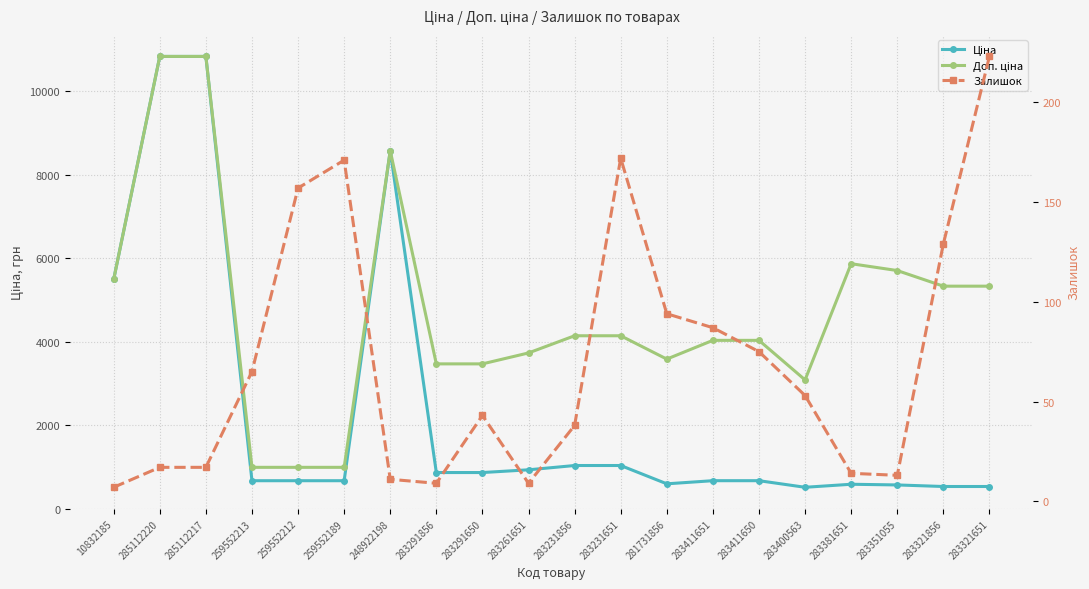

What position from the left is 283400563?

16